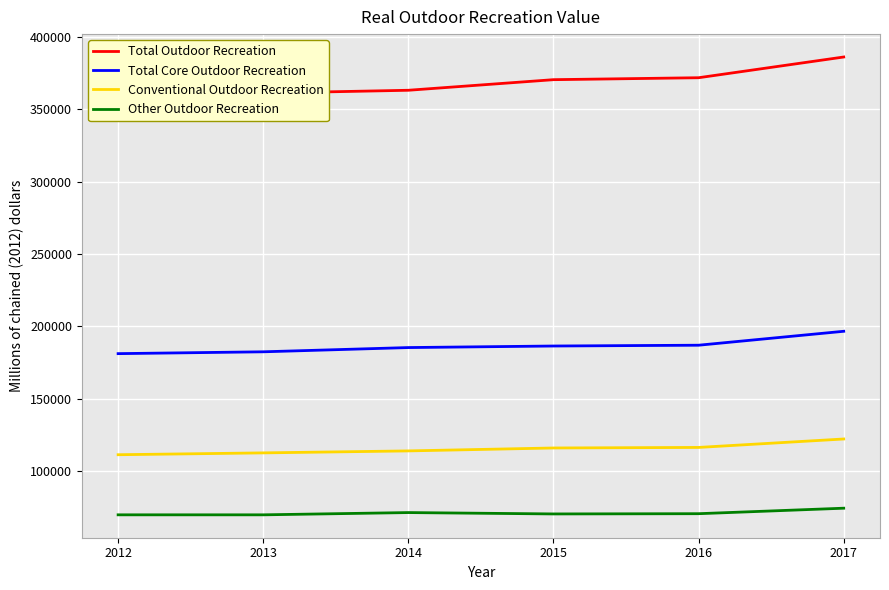

Is the value of Other Outdoor Recreation at 2012 greater than the value of Total Outdoor Recreation at 2013?

No